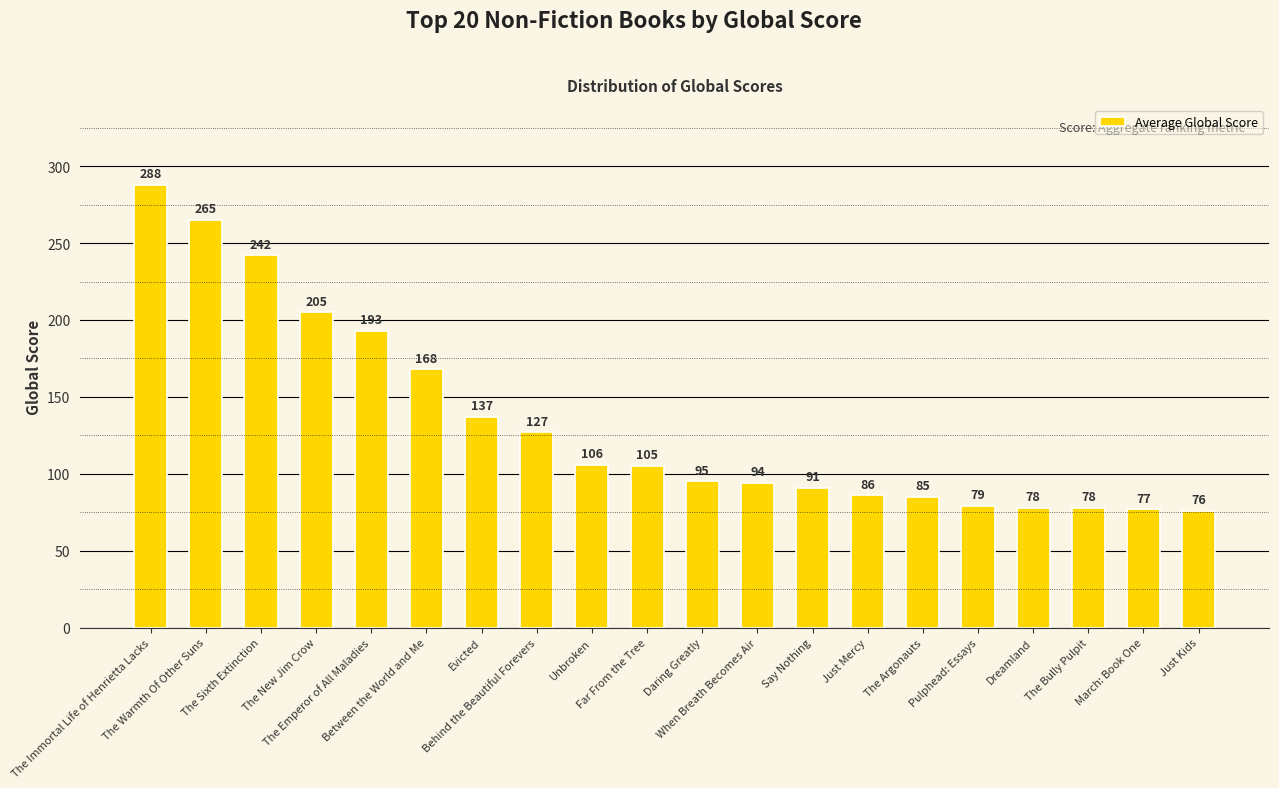

Reading left to right, extract all data points from this chart.

288	265	242	205	193	168	137	127	106	105	95	94	91	86	85	79	78	78	77	76